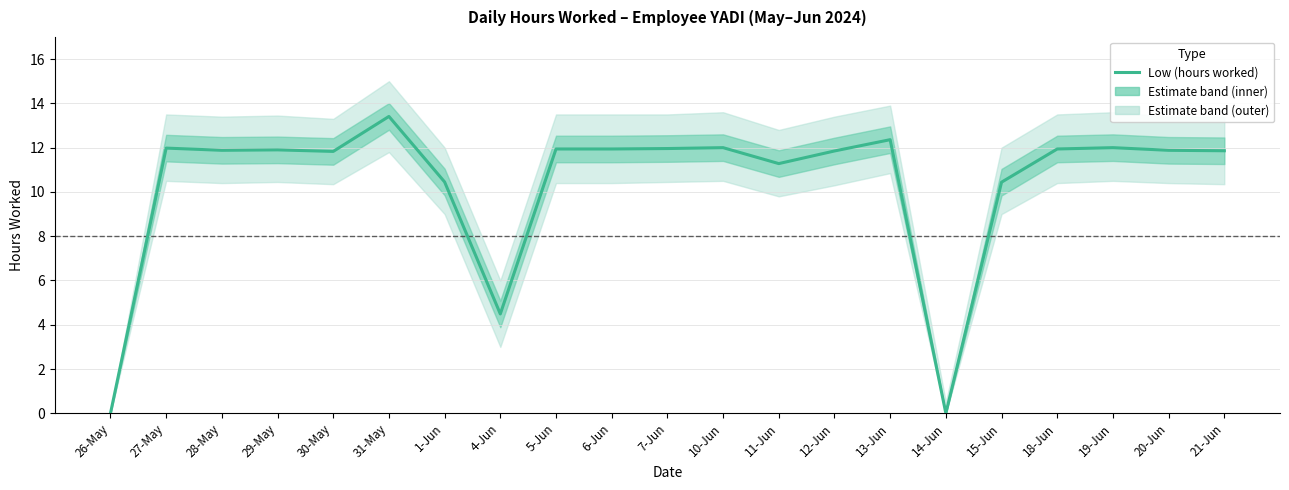

List the labels in order of value, smallest first.

26-May, 14-Jun, 4-Jun, 15-Jun, 1-Jun, 11-Jun, 30-May, 12-Jun, 21-Jun, 28-May, 20-Jun, 29-May, 5-Jun, 6-Jun, 18-Jun, 7-Jun, 27-May, 10-Jun, 19-Jun, 13-Jun, 31-May